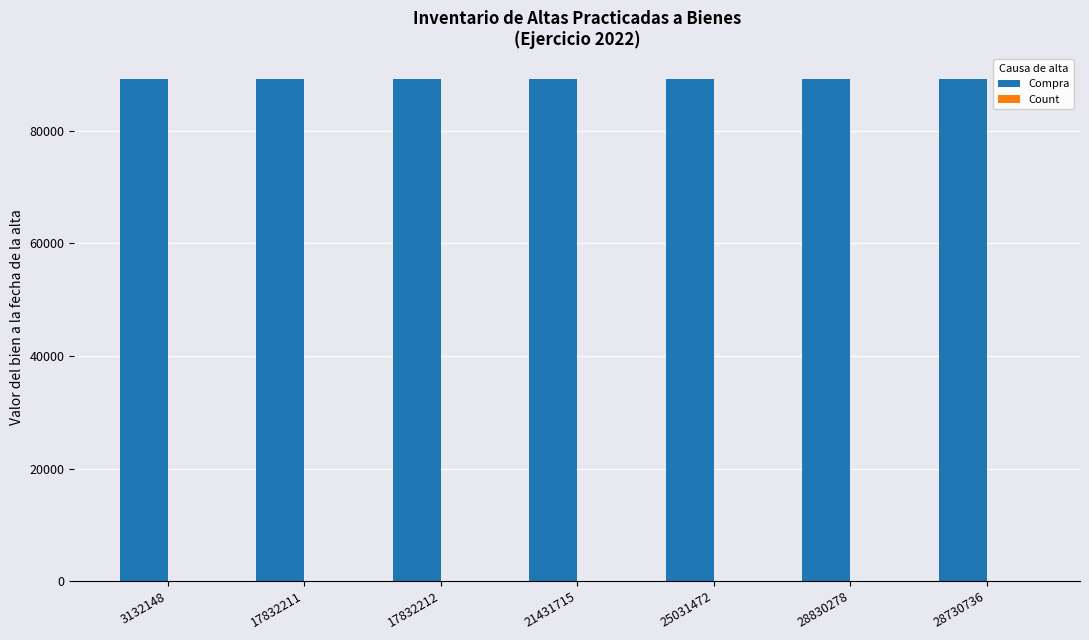

Are the bars horizontal?

No